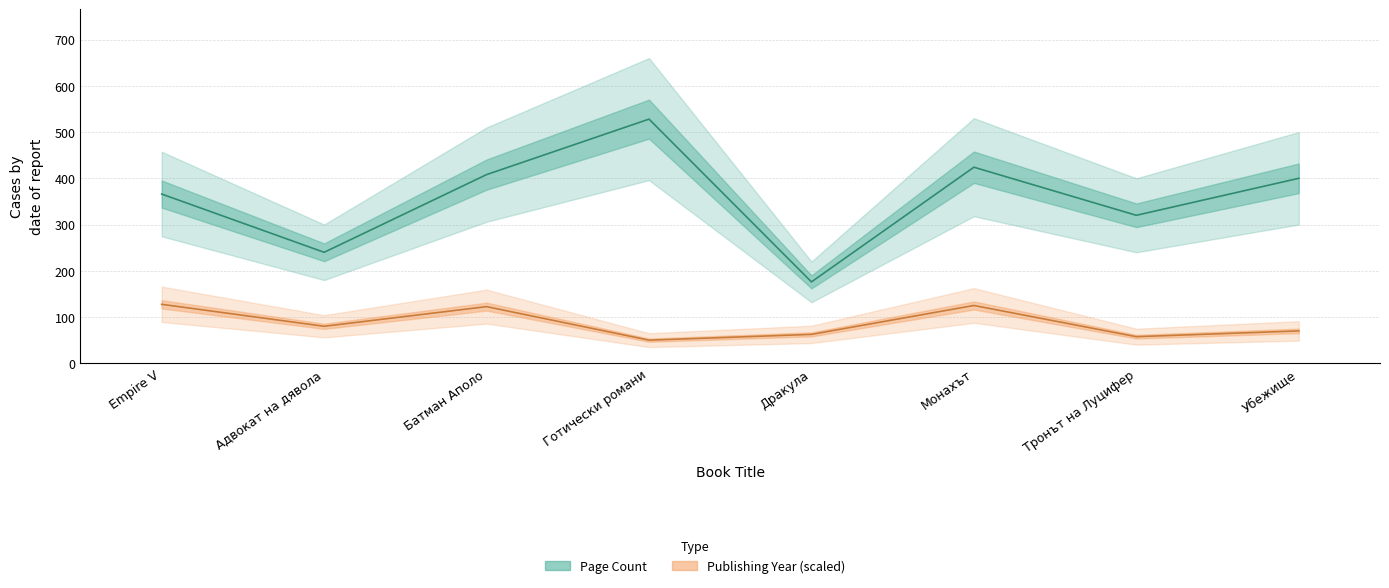

What is the label of the 2nd point from the right?

Тронът на Луцифер